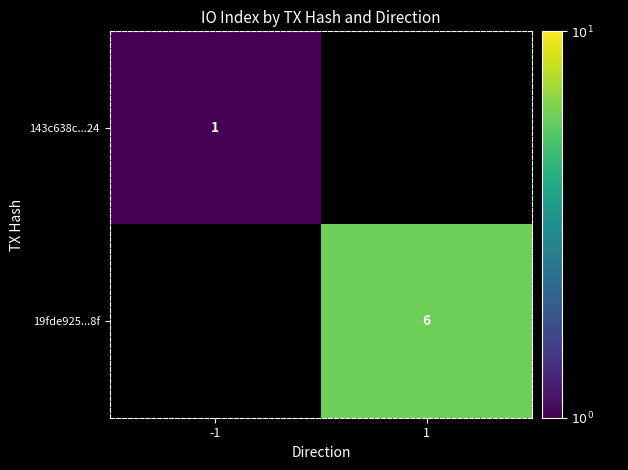

The 143c638c...24 series shows 2 at -1. True or false?

False